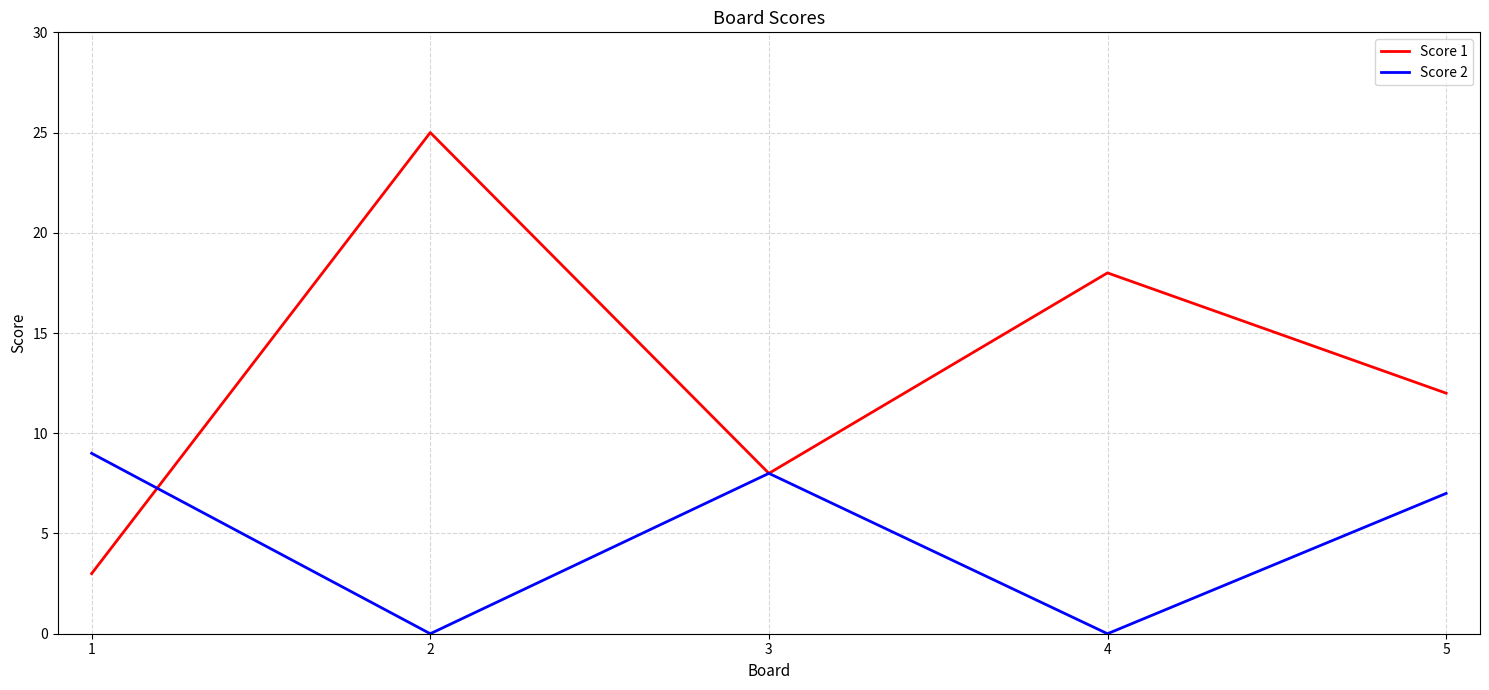

List the series in order of their overall mean, lowest first.

Score 2, Score 1